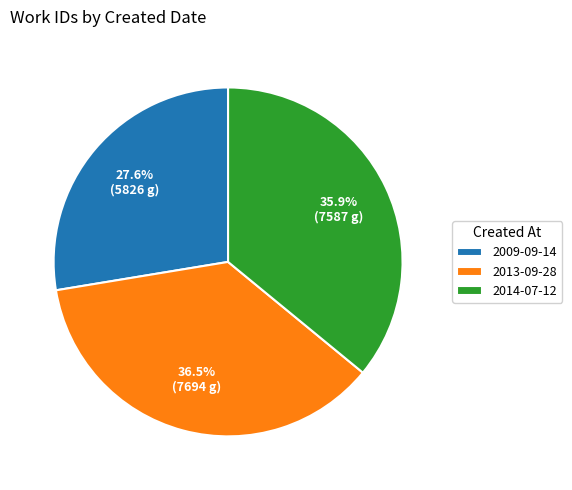

True or false: 2014-07-12 accounts for 36% of the total.

True